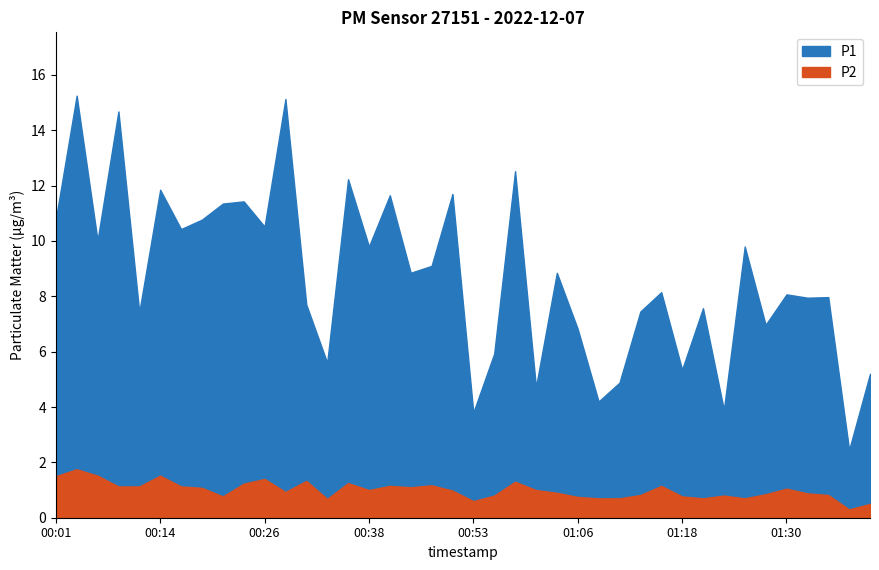

What is the value of the P2 point at the 21st from the left?

0.6